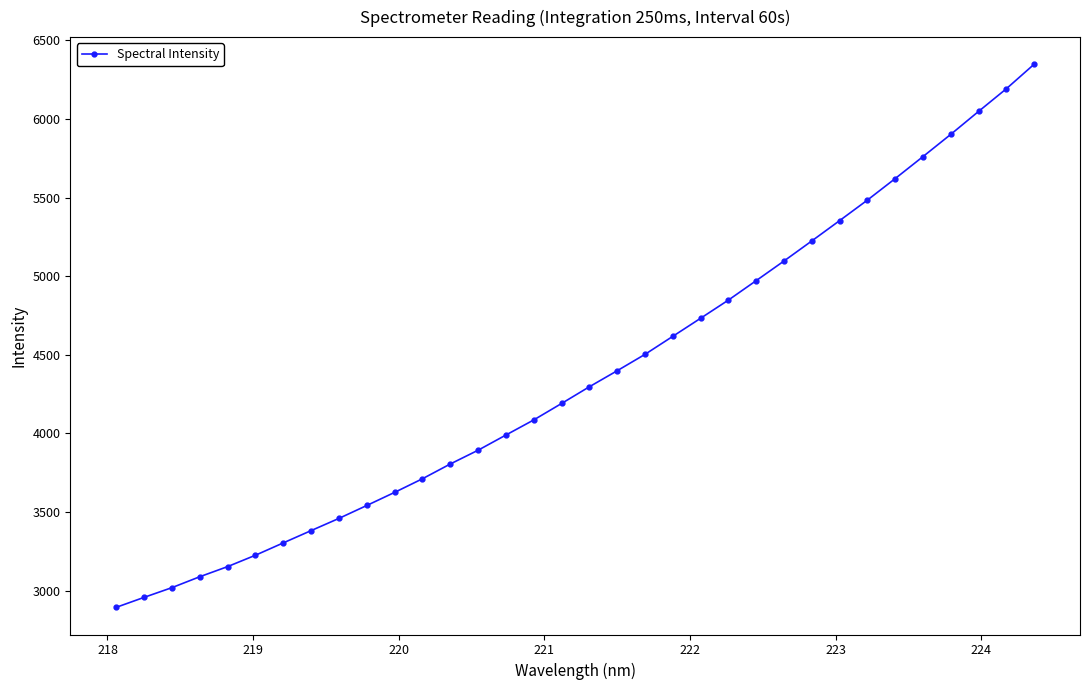

What is the difference between the maximum and minimum values?

3453.5